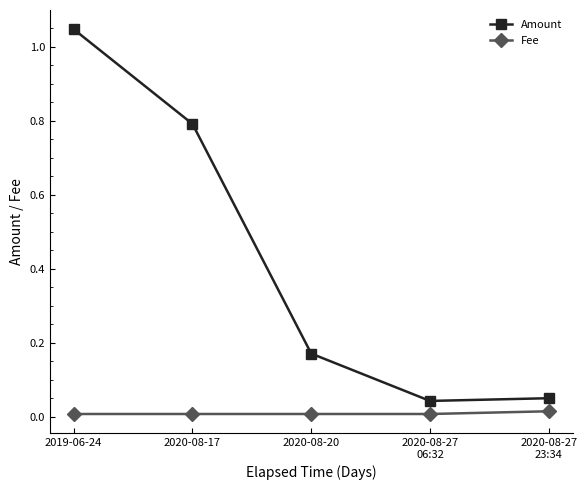

How many lines are shown in the chart?

2